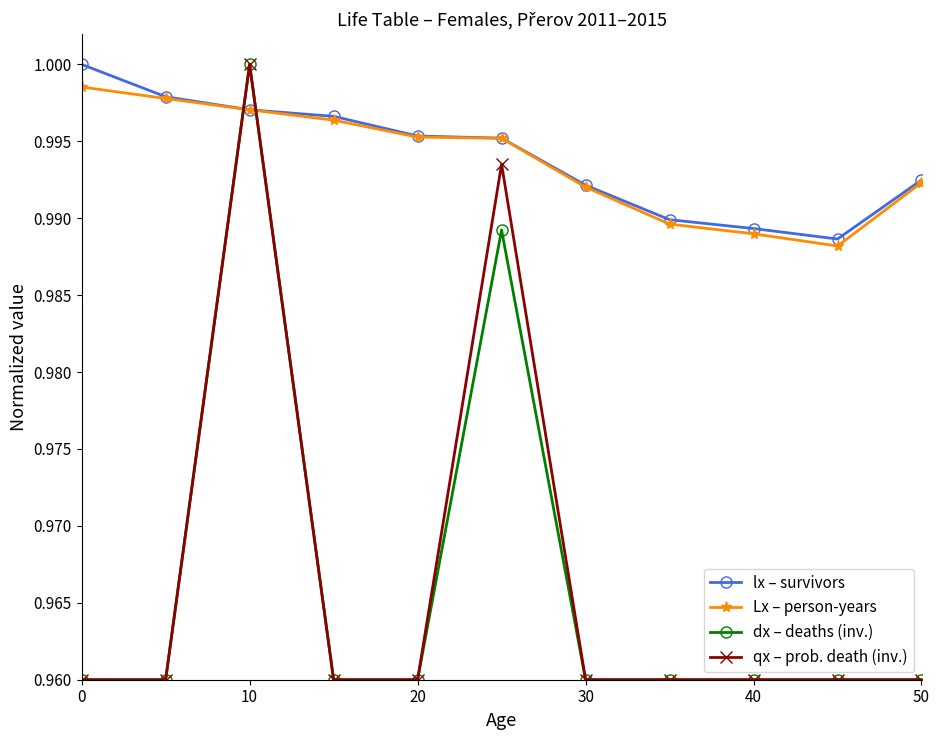

At how many categories does at least one series exceed 0?

11